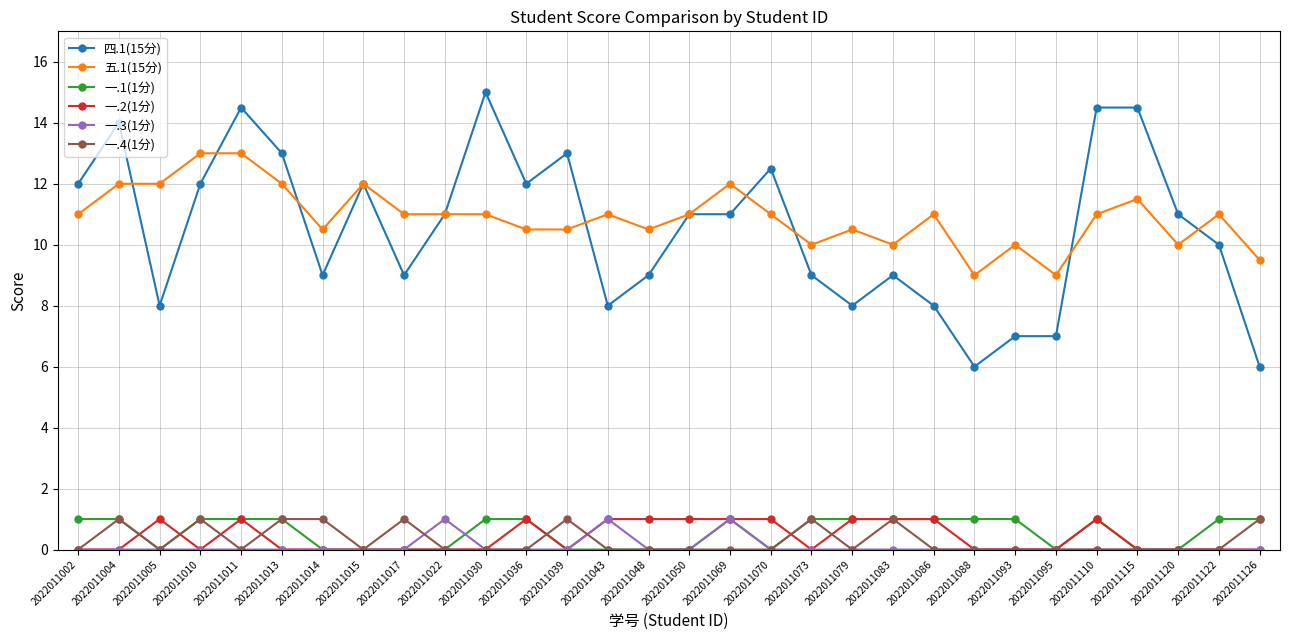

Which series has the largest range (max minus min)?

四.1(15分)